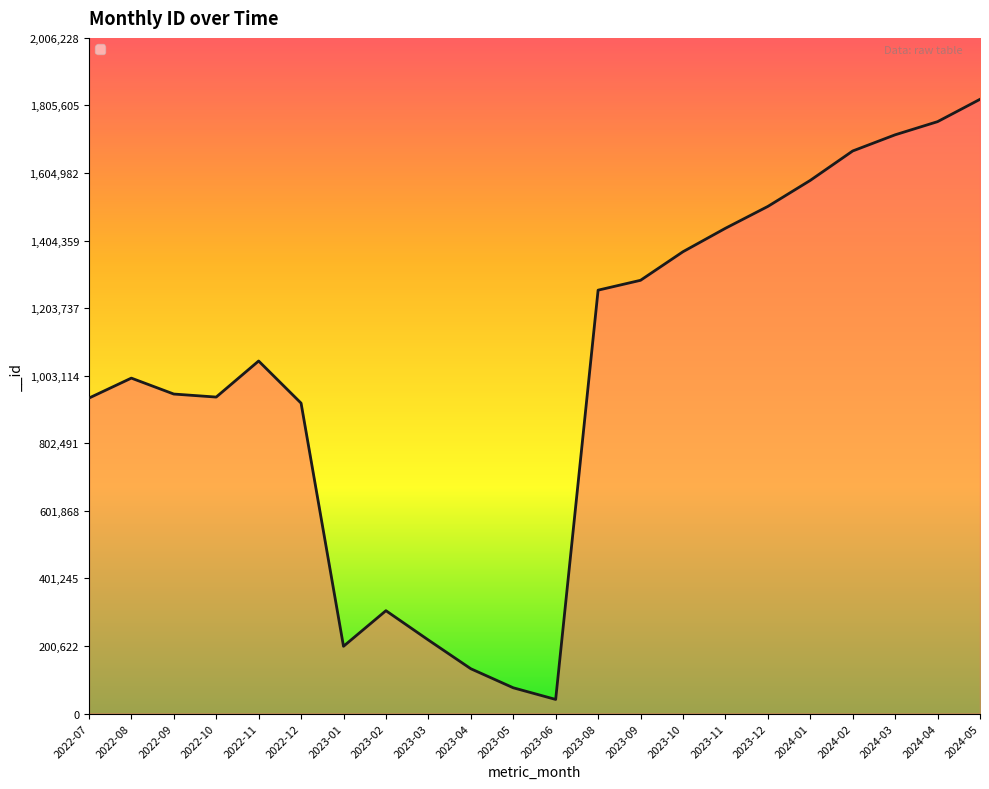

Count the number of categories in the chart.

22